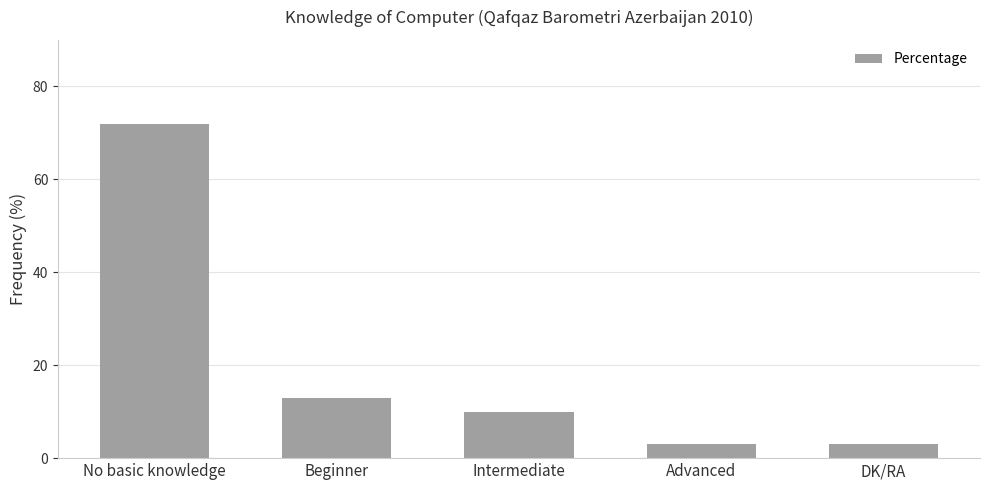

Which label corresponds to the largest value in the chart?

No basic knowledge